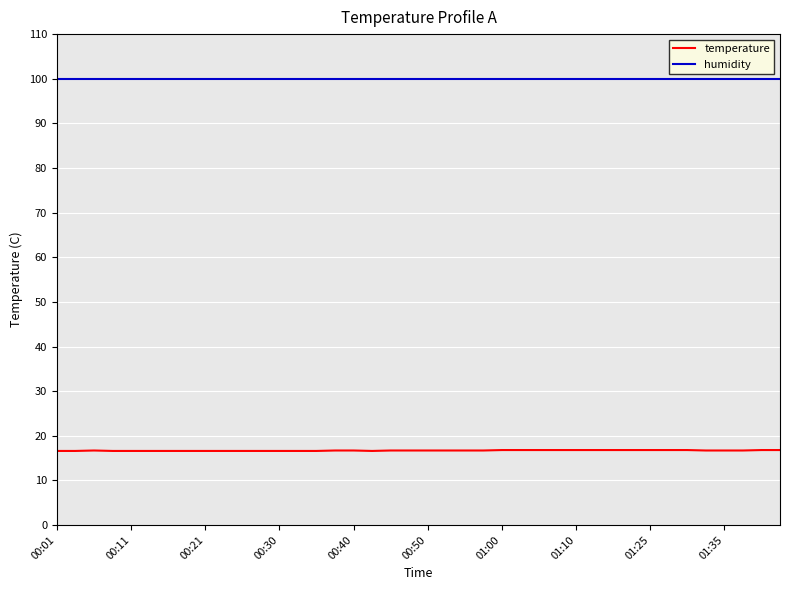

True or false: temperature and humidity cross at least once.

False